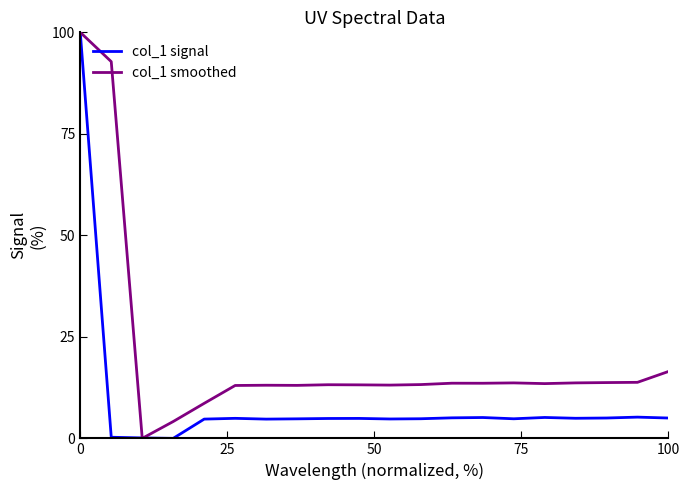

List the series in order of their overall mean, highest first.

col_1 smoothed, col_1 signal